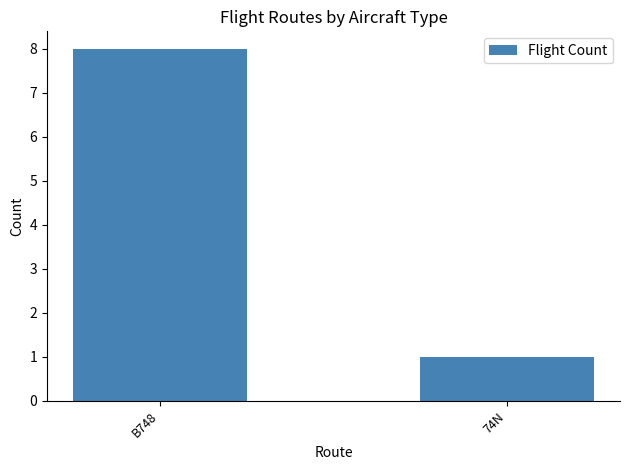

What is the ratio of the value at 74N to the value at B748?

0.1